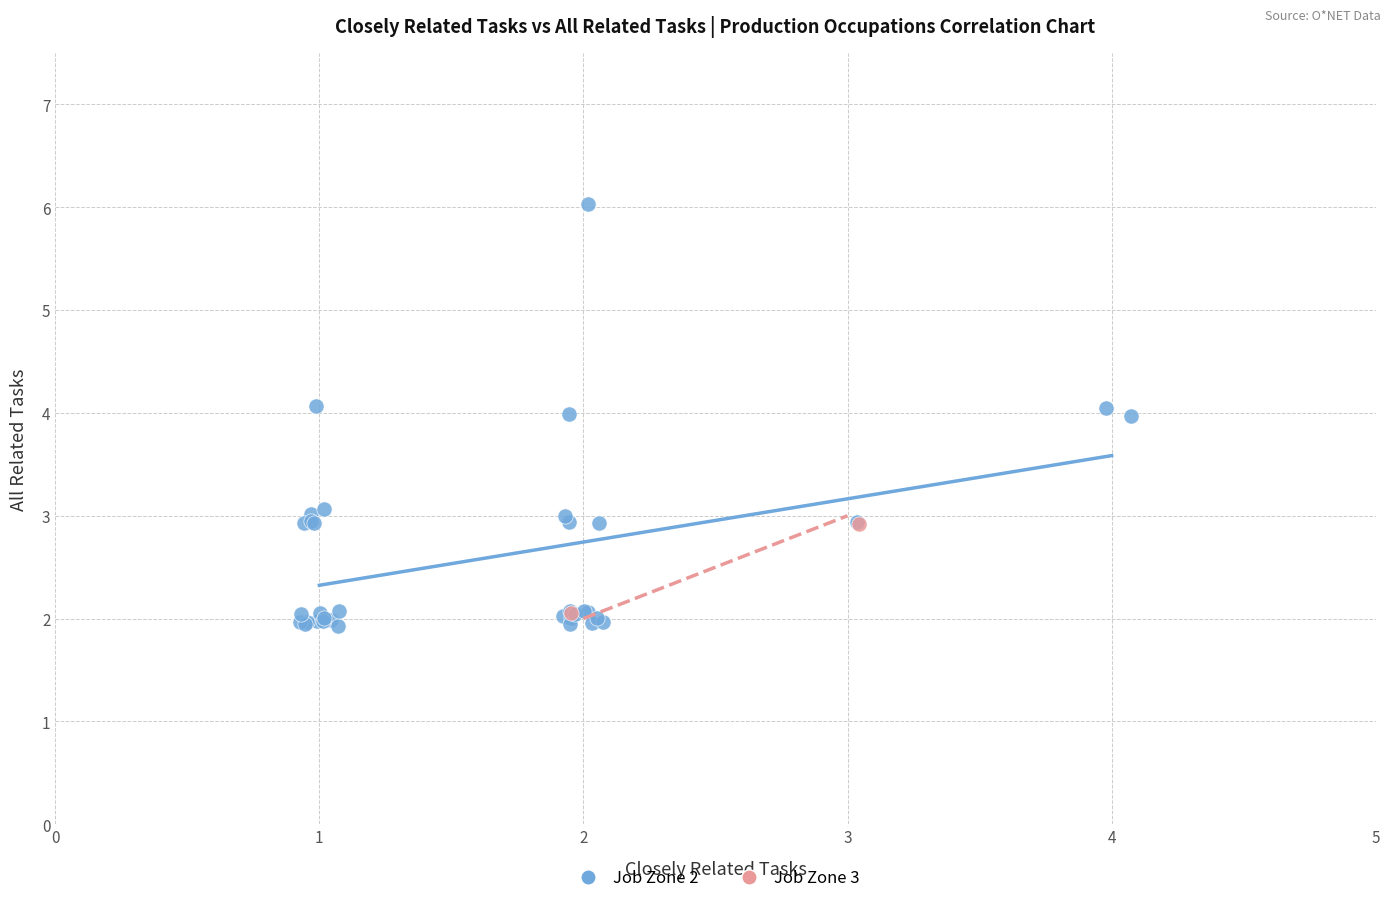

Which series contains the highest Y value?

Job Zone 2